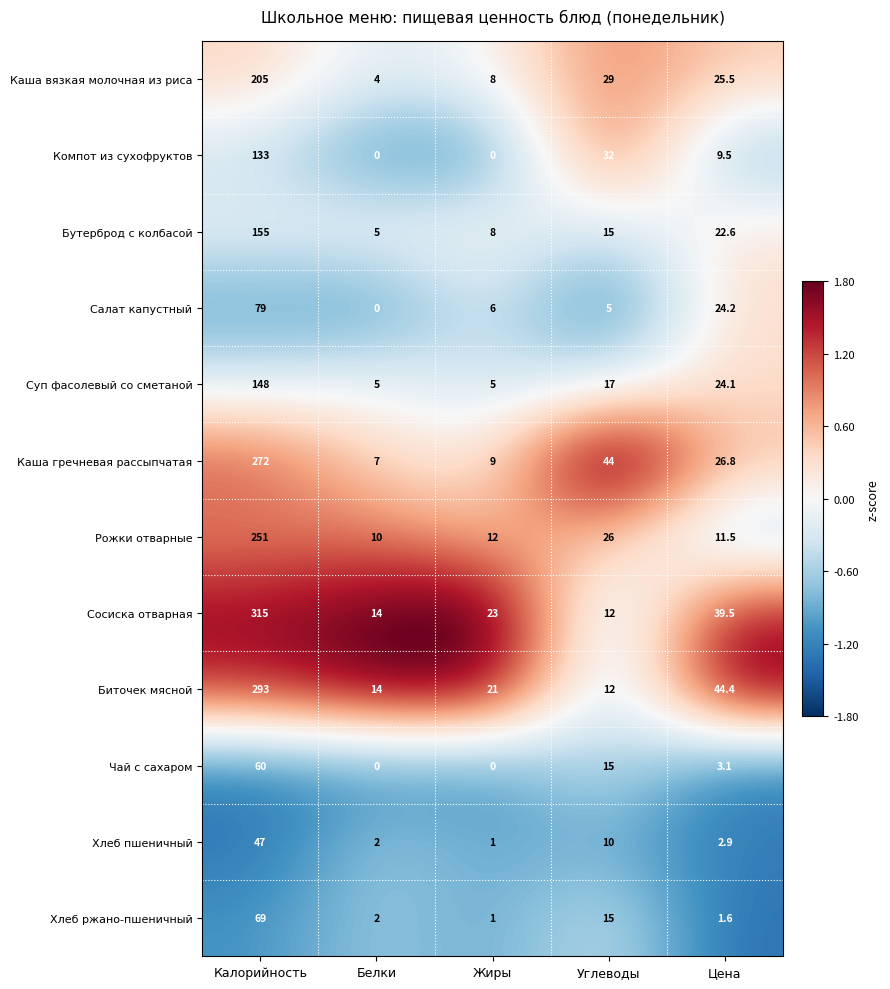

What value does the Биточек мясной series have at Калорийность?

293.0